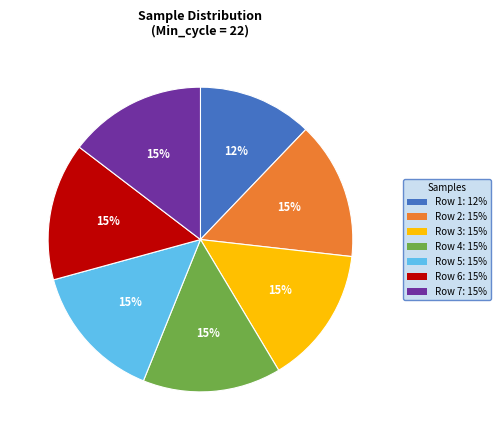

To the nearest percent, what is the difference between the largest and smallest slice percentages?

3%